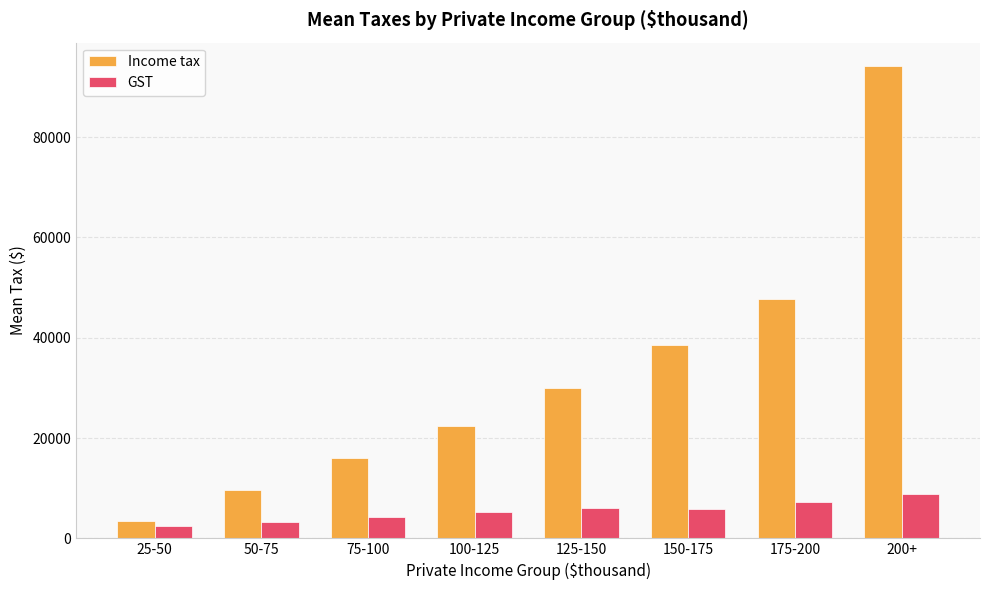

What are all the series names shown in the legend?

Income tax, GST